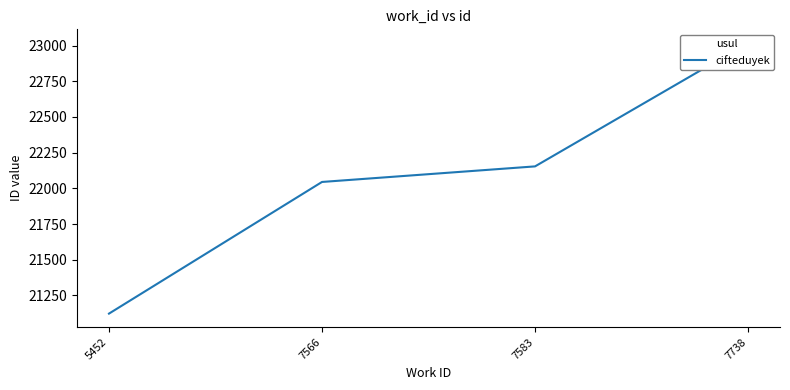

List the labels in order of value, largest first.

7738, 7583, 7566, 5452